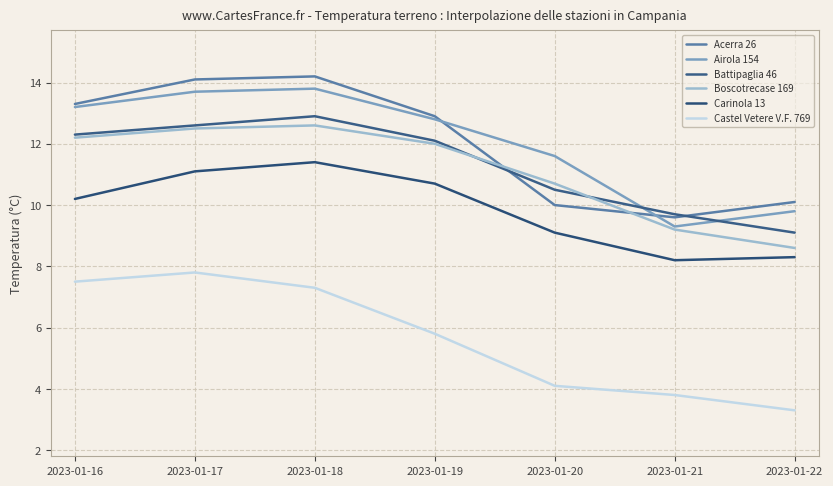

Is the value of Carinola 13 at 2023-01-18 greater than the value of Battipaglia 46 at 2023-01-18?

No